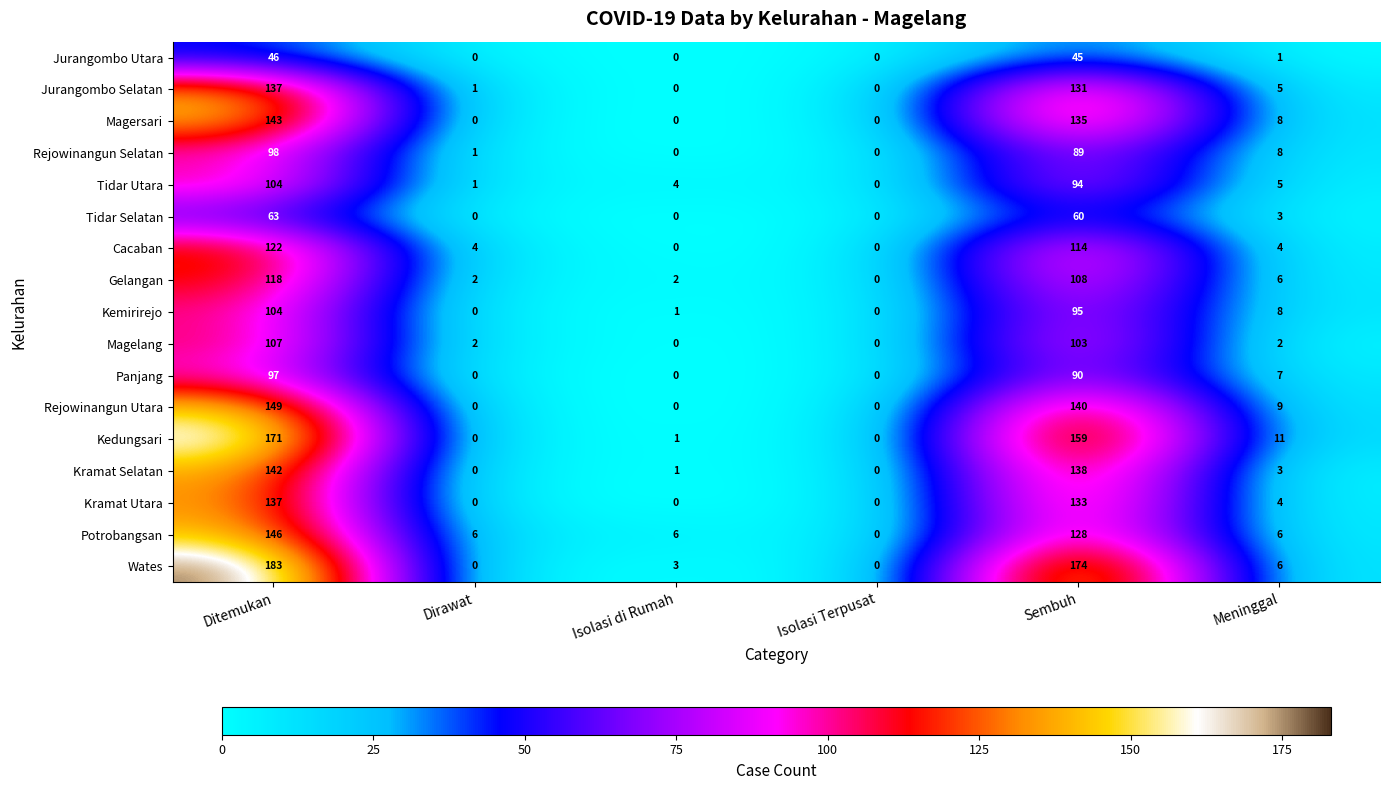

What is the difference between the highest and lowest values at Ditemukan?

137